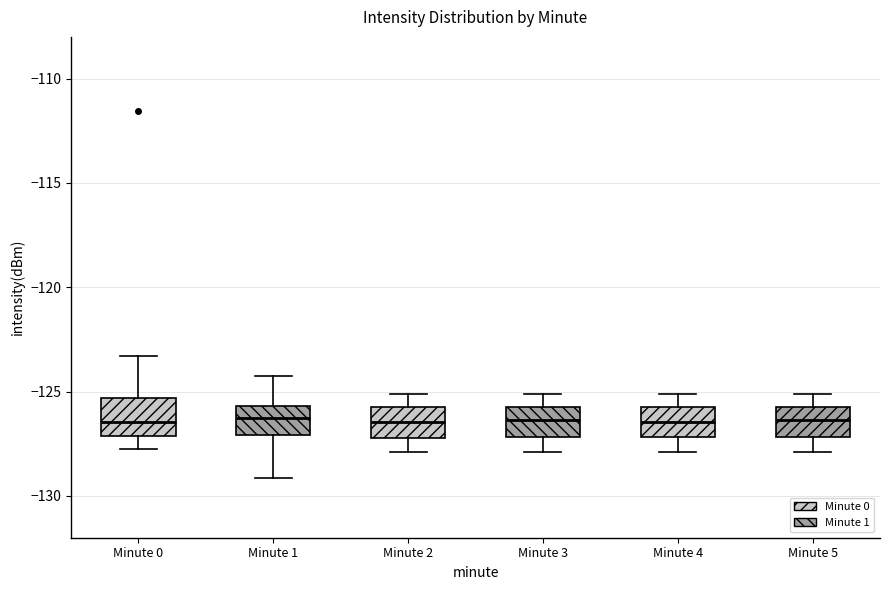

Reading left to right, read every box against the y-axis: the position of its median line, the range the box covers, and the ends of its whiskers. The values are not printed on the chart, so give them approximately, as read against the axis.

Minute 0: median -126.5, box -127.0 to -125.5, whiskers -128.0 to -123.5
Minute 1: median -126.5, box -127.0 to -125.5, whiskers -129.0 to -124.5
Minute 2: median -126.5, box -127.0 to -125.5, whiskers -128.0 to -125.0
Minute 3: median -126.5, box -127.0 to -125.5, whiskers -128.0 to -125.0
Minute 4: median -126.5, box -127.0 to -125.5, whiskers -128.0 to -125.0
Minute 5: median -126.5, box -127.0 to -125.5, whiskers -128.0 to -125.0